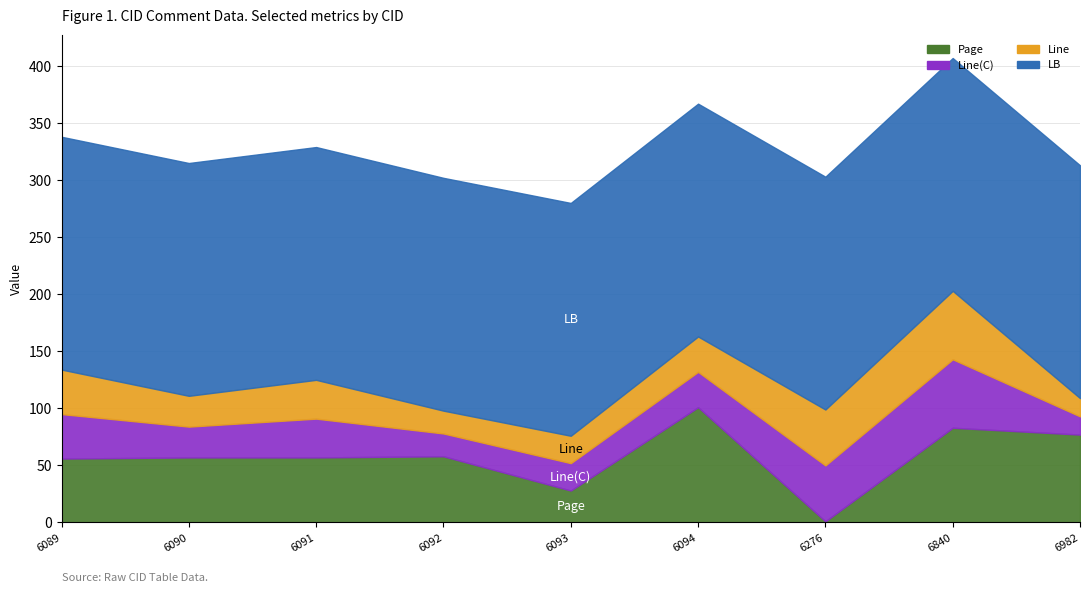

What is the maximum value for LB?

204